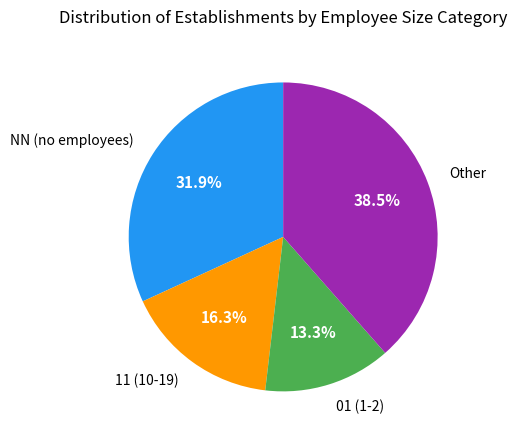

To the nearest percent, what is the average slice percentage?

25%